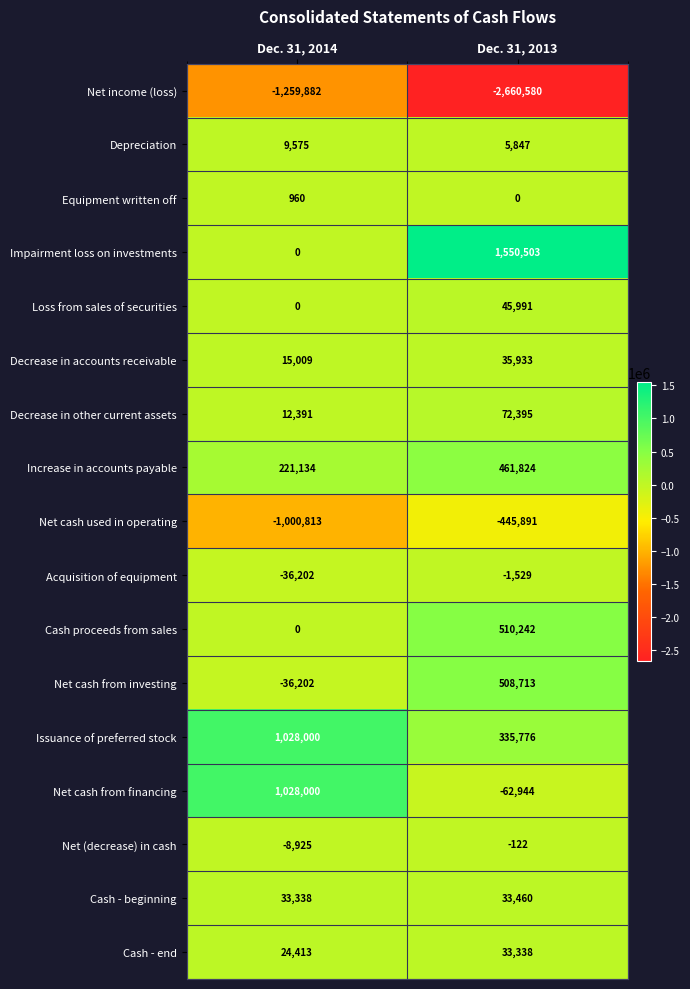

What is the smallest value displayed?

-2660580